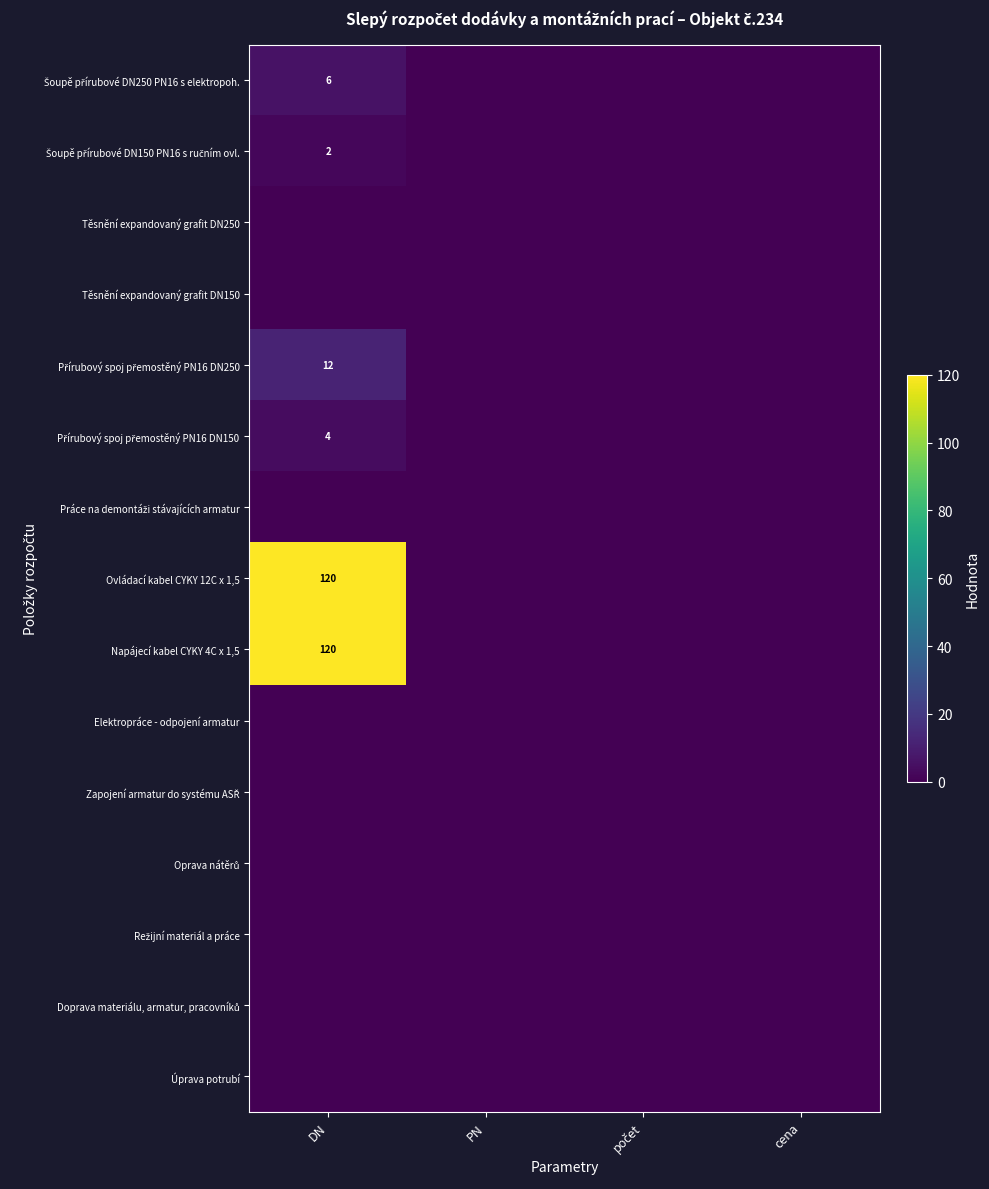

Is the value of Šoupě přírubové DN250 PN16 s elektropoh. at DN greater than the value of Napájecí kabel CYKY 4C x 1,5 at cena?

Yes